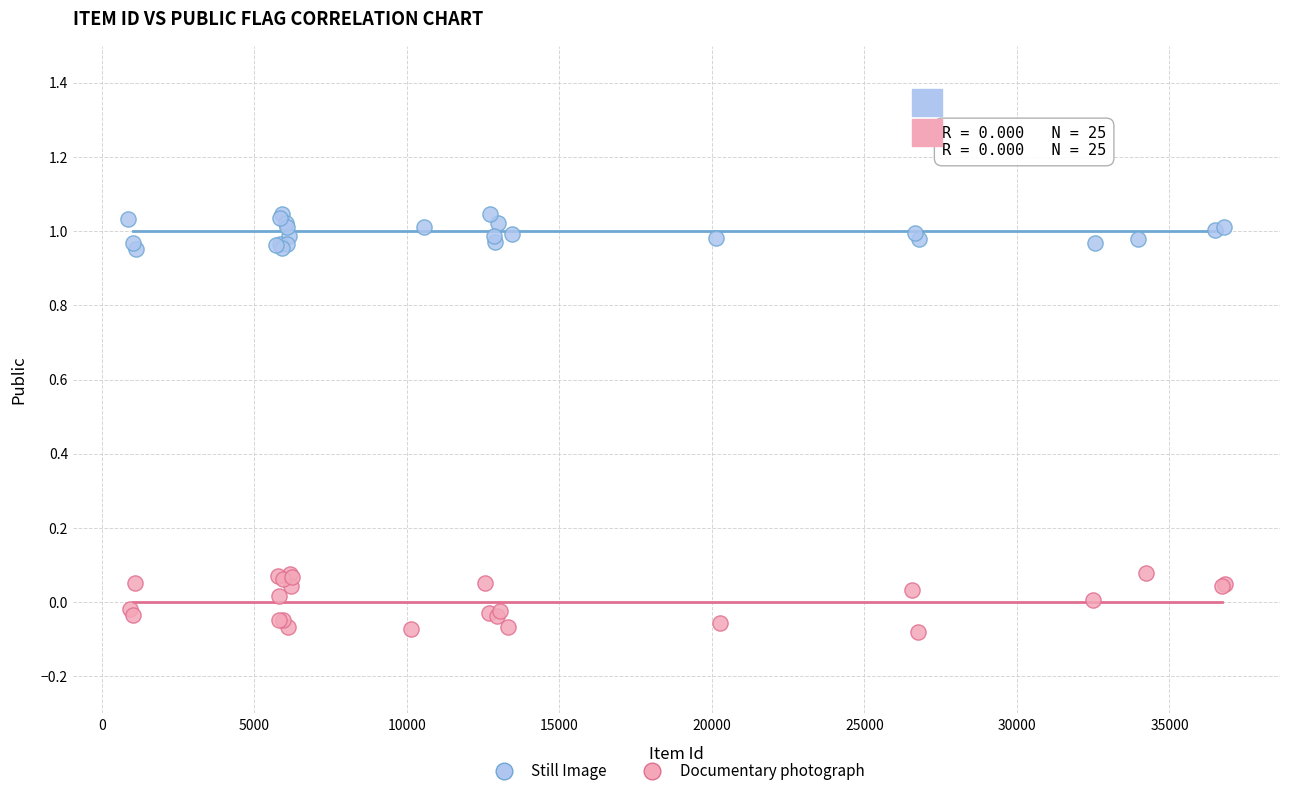

Which series reaches the minimum Y coordinate?

Documentary photograph